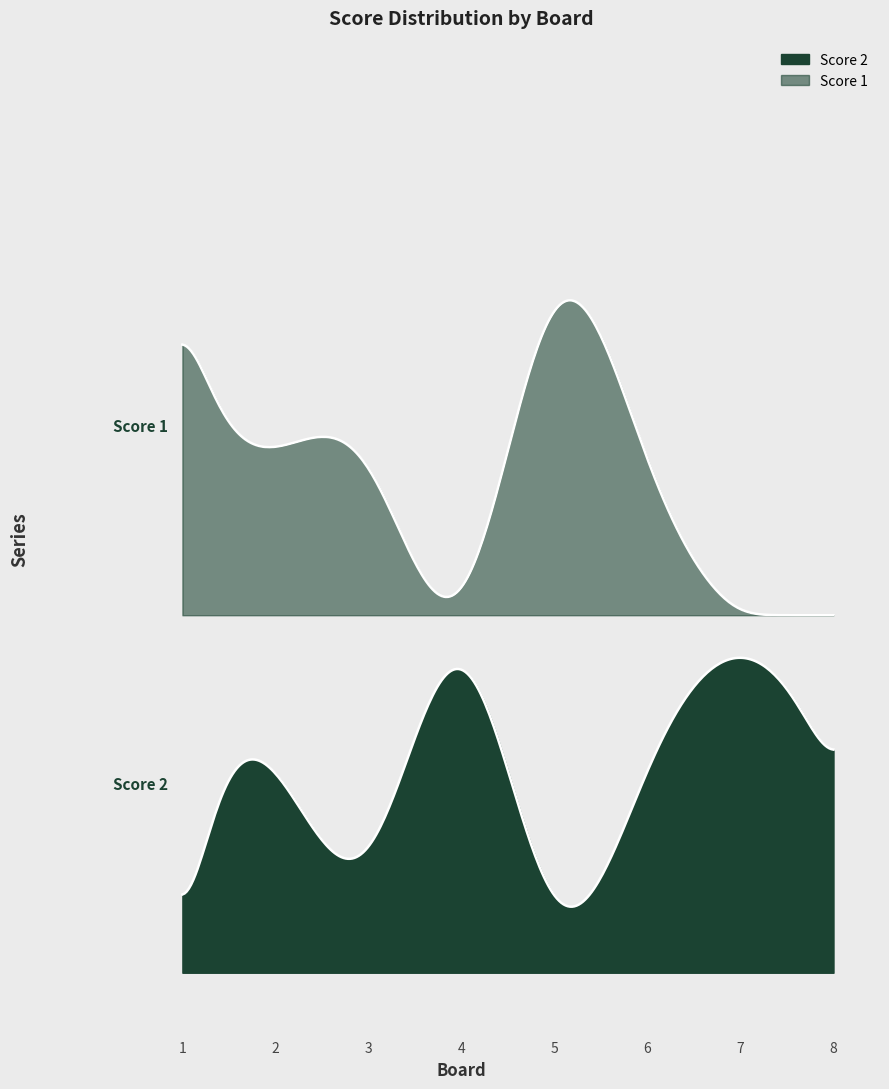

In Score 2, how many points are lower than both neighbors (excluding endpoints)?

2